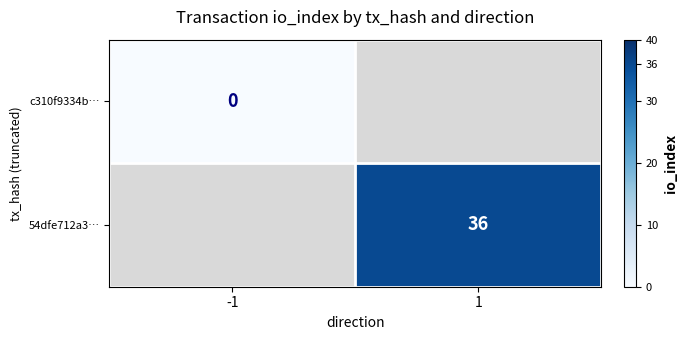

At which category does the chart reach its minimum across all series?

-1